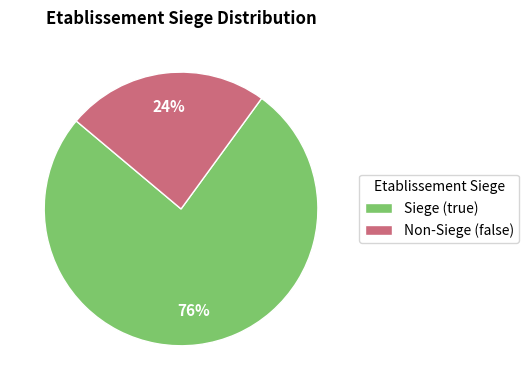

Rank the categories by value from highest to lowest.

Siege (true), Non-Siege (false)